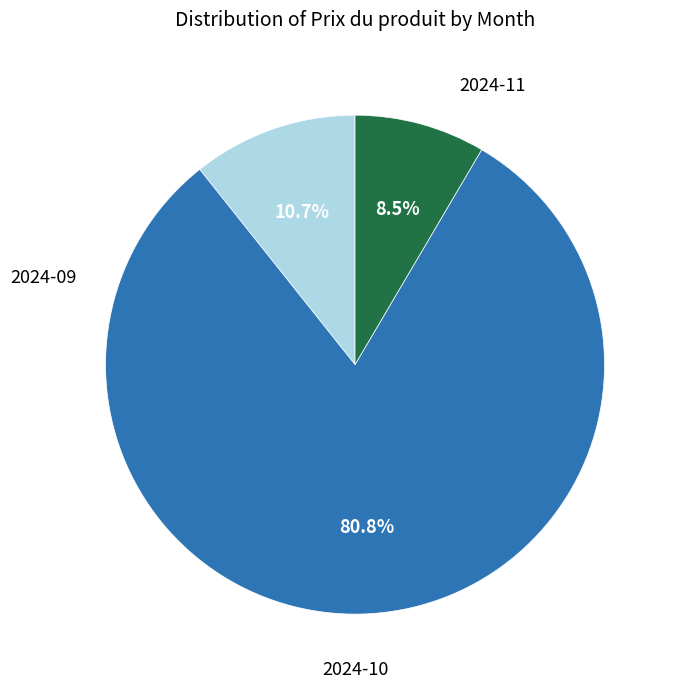

Is there any slice that represents more than half of the pie?

Yes